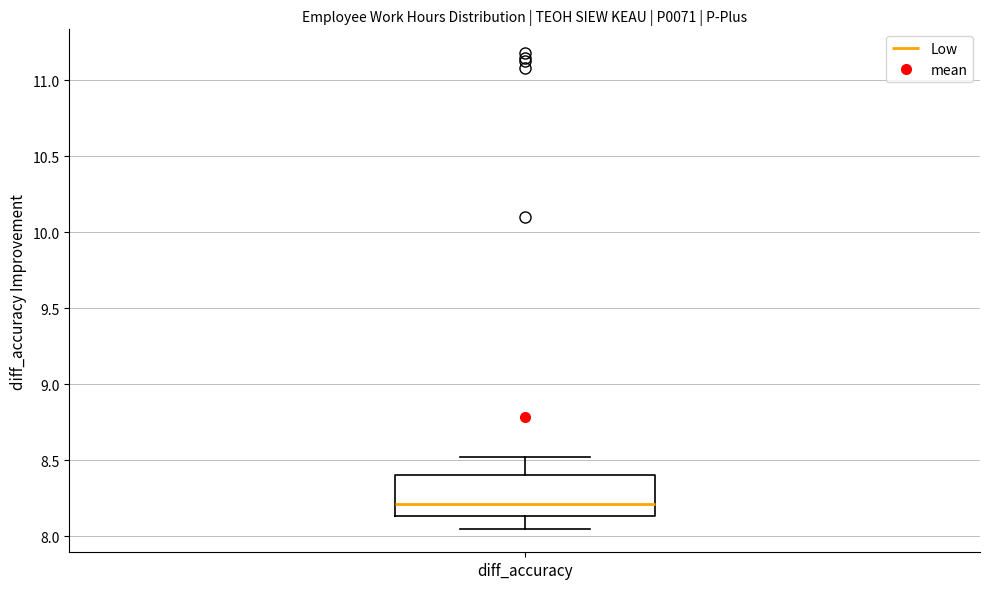

Where does the lower whisker of the box for diff_accuracy end on the y-axis? The values are not printed on the chart, so give them approximately, as read against the axis.

8.05